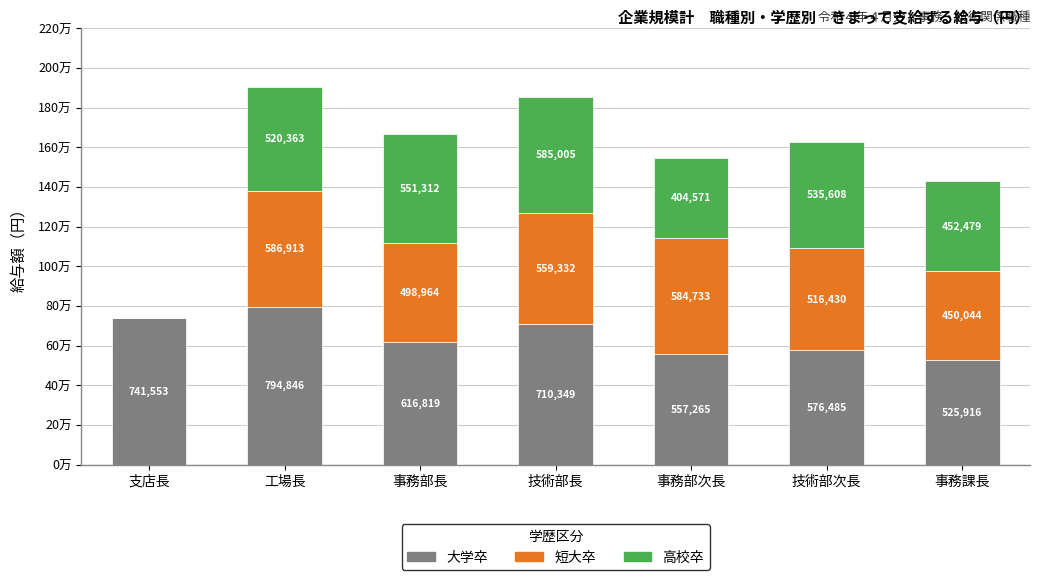

Are the bars horizontal?

No